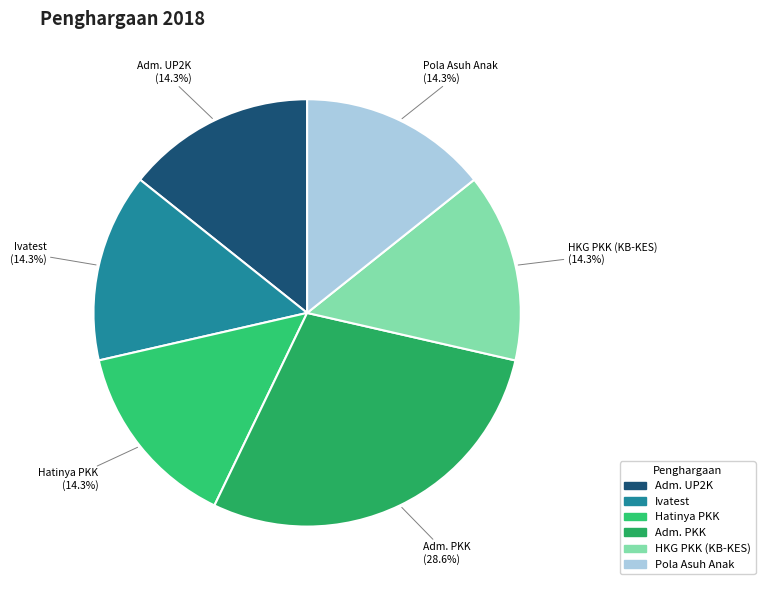

How many segments does this pie chart have?

6